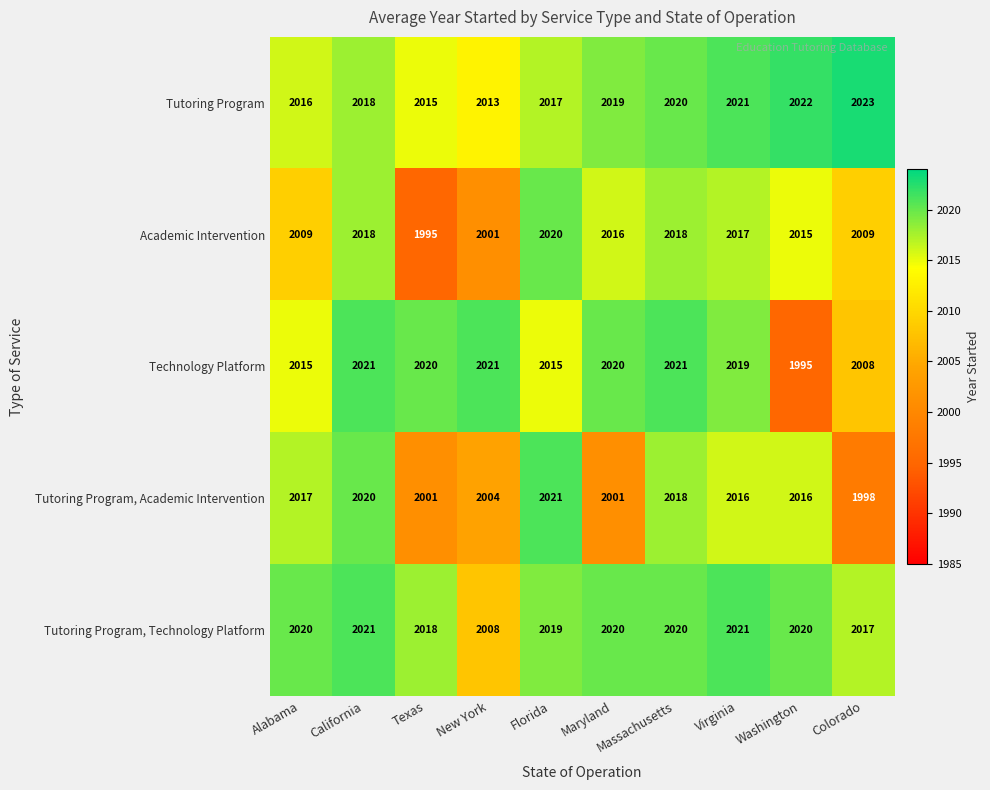

At which label is Tutoring Program, Academic Intervention closest to 2009?

New York